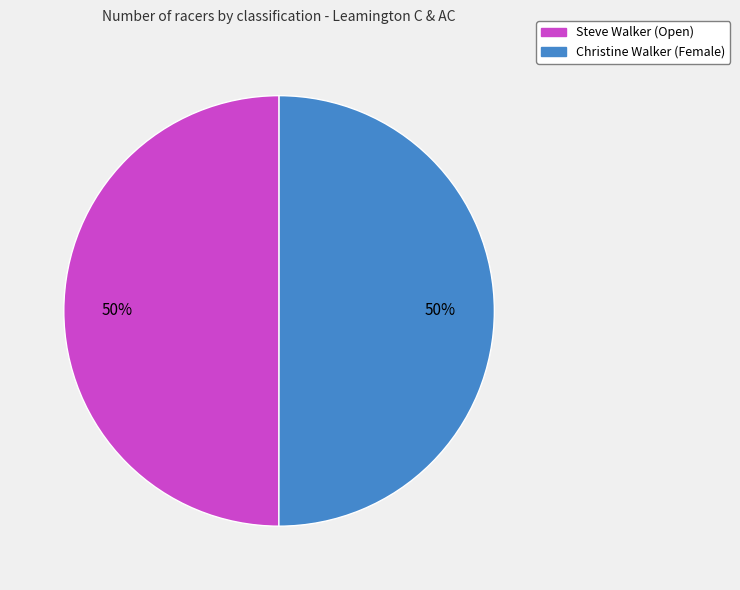

Combined, do Steve Walker (Open) and Christine Walker (Female) account for over 50%?

Yes